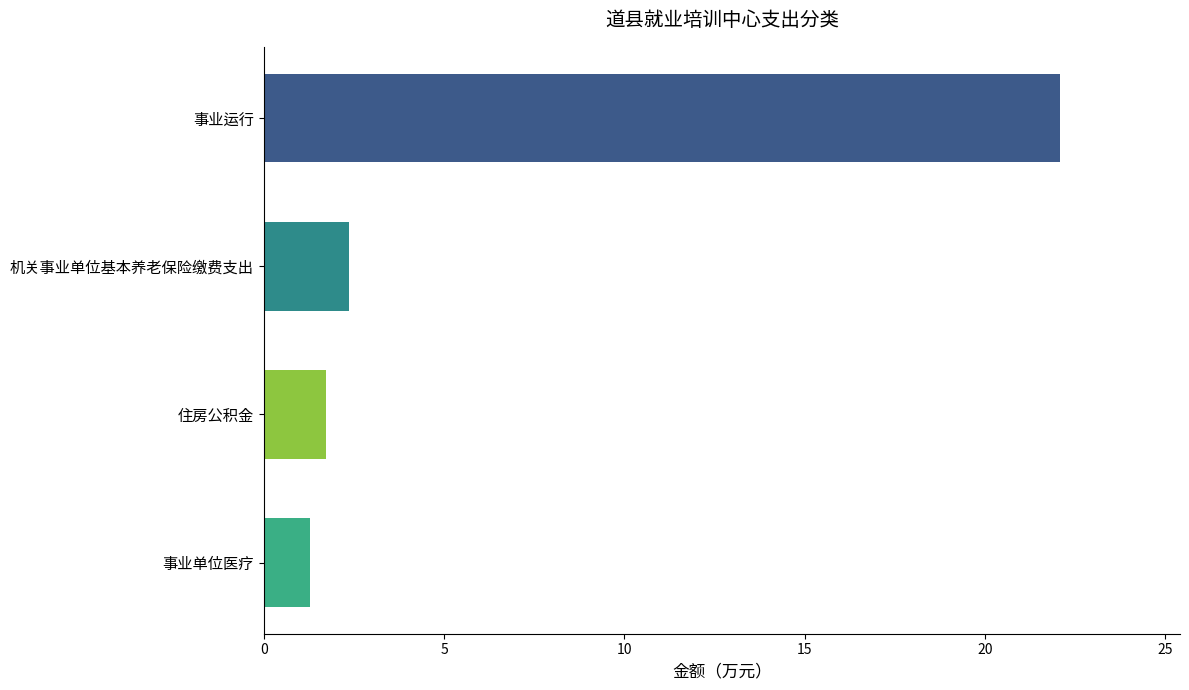

What is the difference between the maximum and second lowest values?

20.4